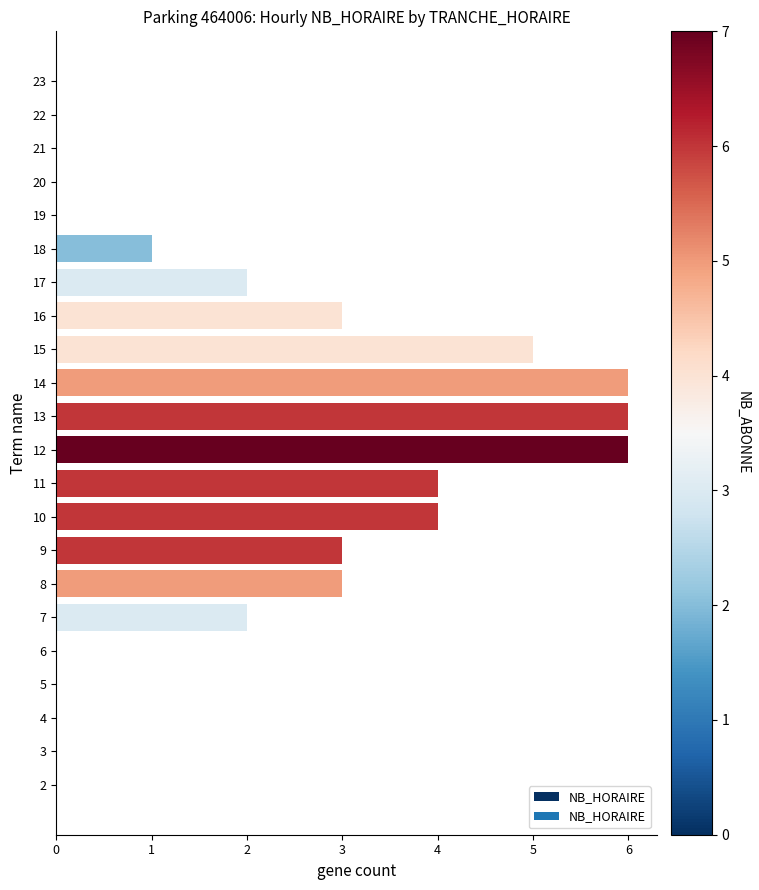

Read the value at 16.

3